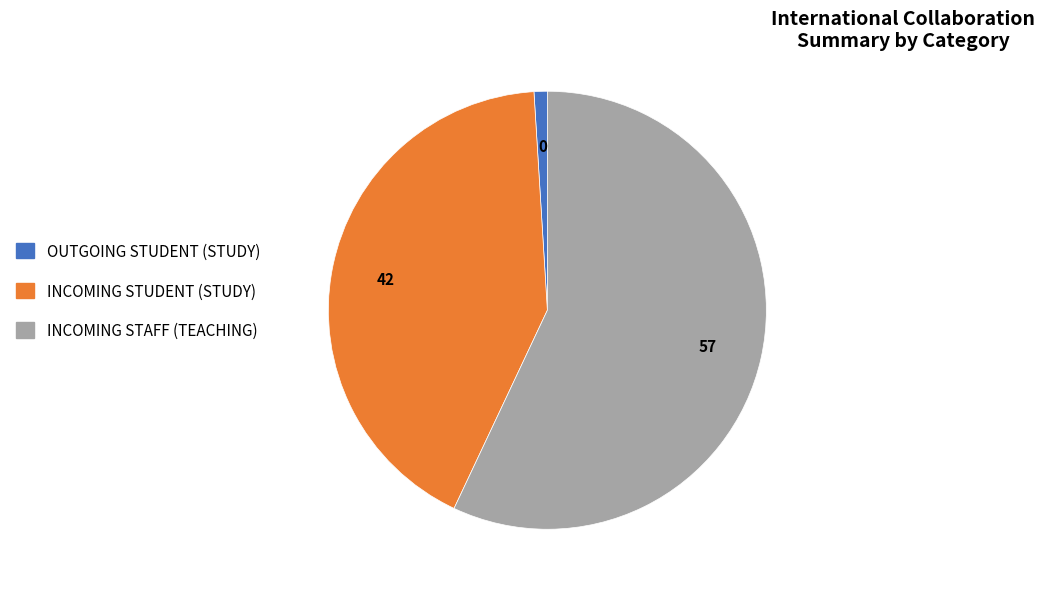

Count the number of slices in the pie.

3